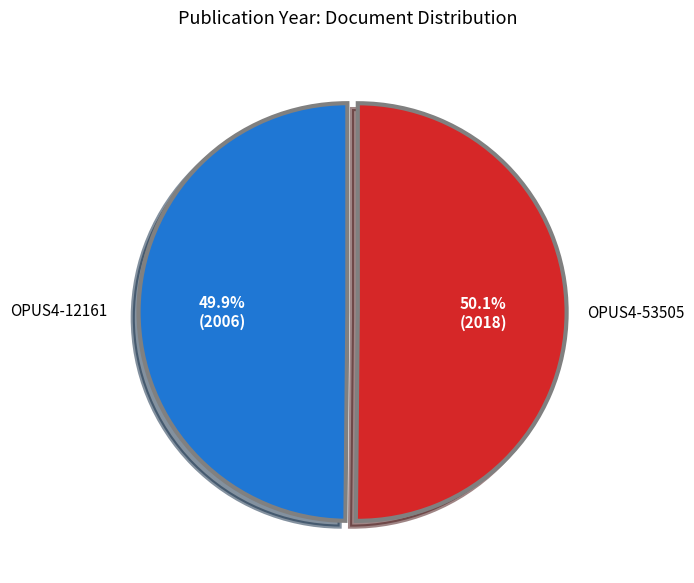

What is the ratio of the value at OPUS4-53505 to the value at OPUS4-12161?

1.0